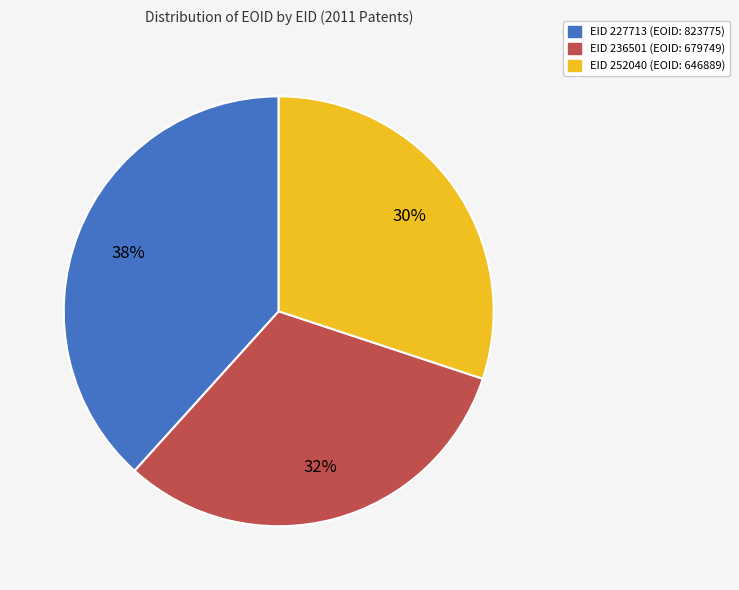

Is there a majority slice in this chart?

No